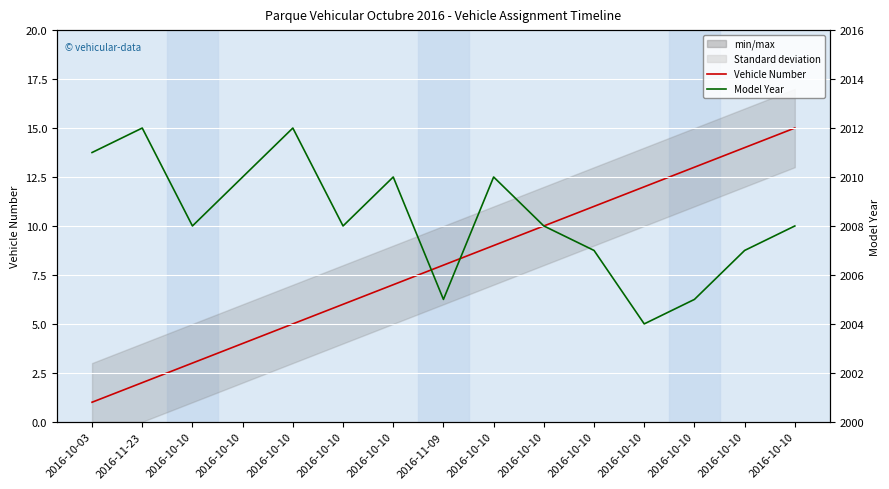

Where is Vehicle Number nearest to the value 8?

2016-11-09